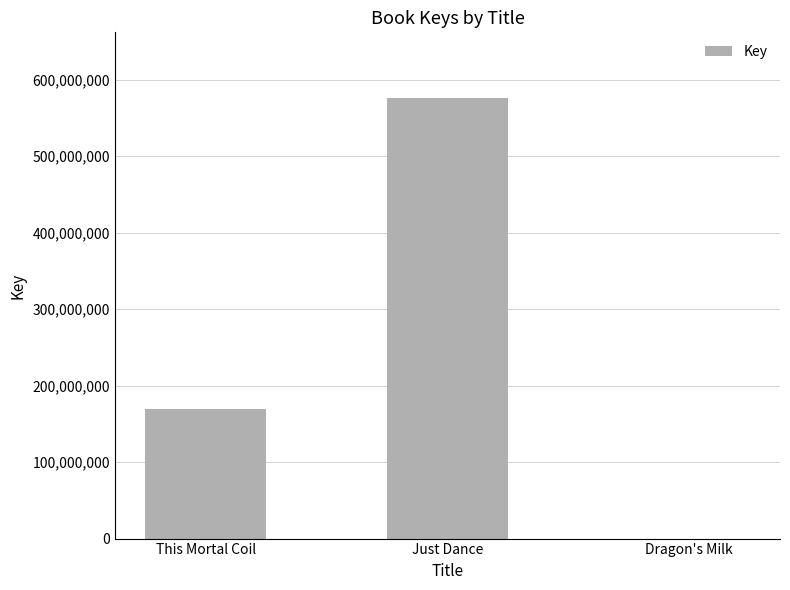

What is the sum of all values?

744877556